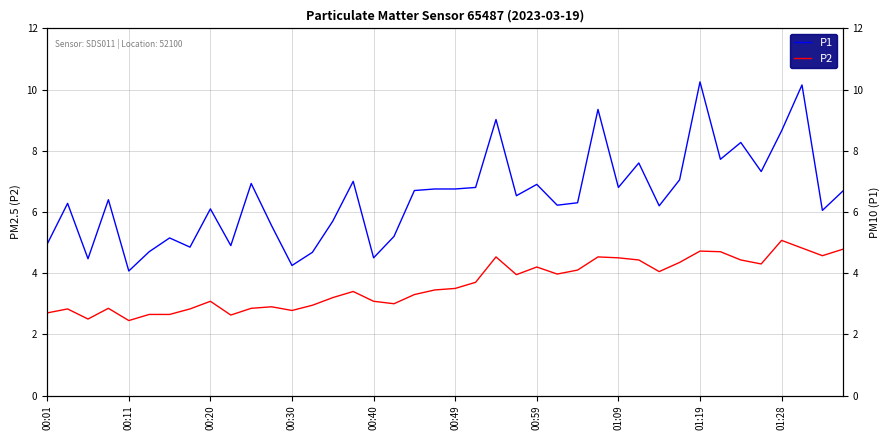

Which series has the largest total across all categories?

P1